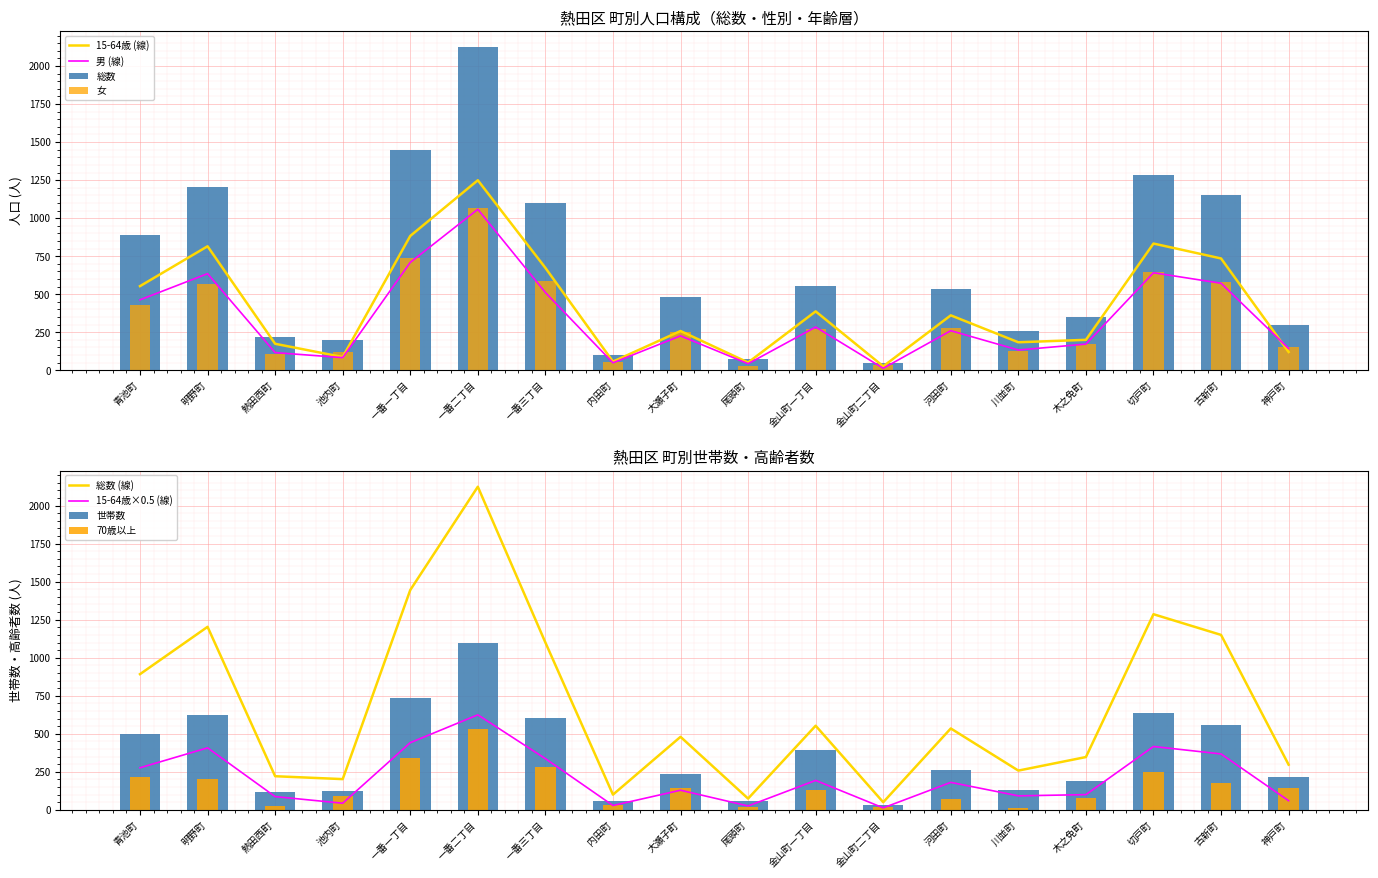

Rank the series by their maximum value, from lowest to highest.

70歳以上, 男, 女, 世帯数, 15-64歳, 総数